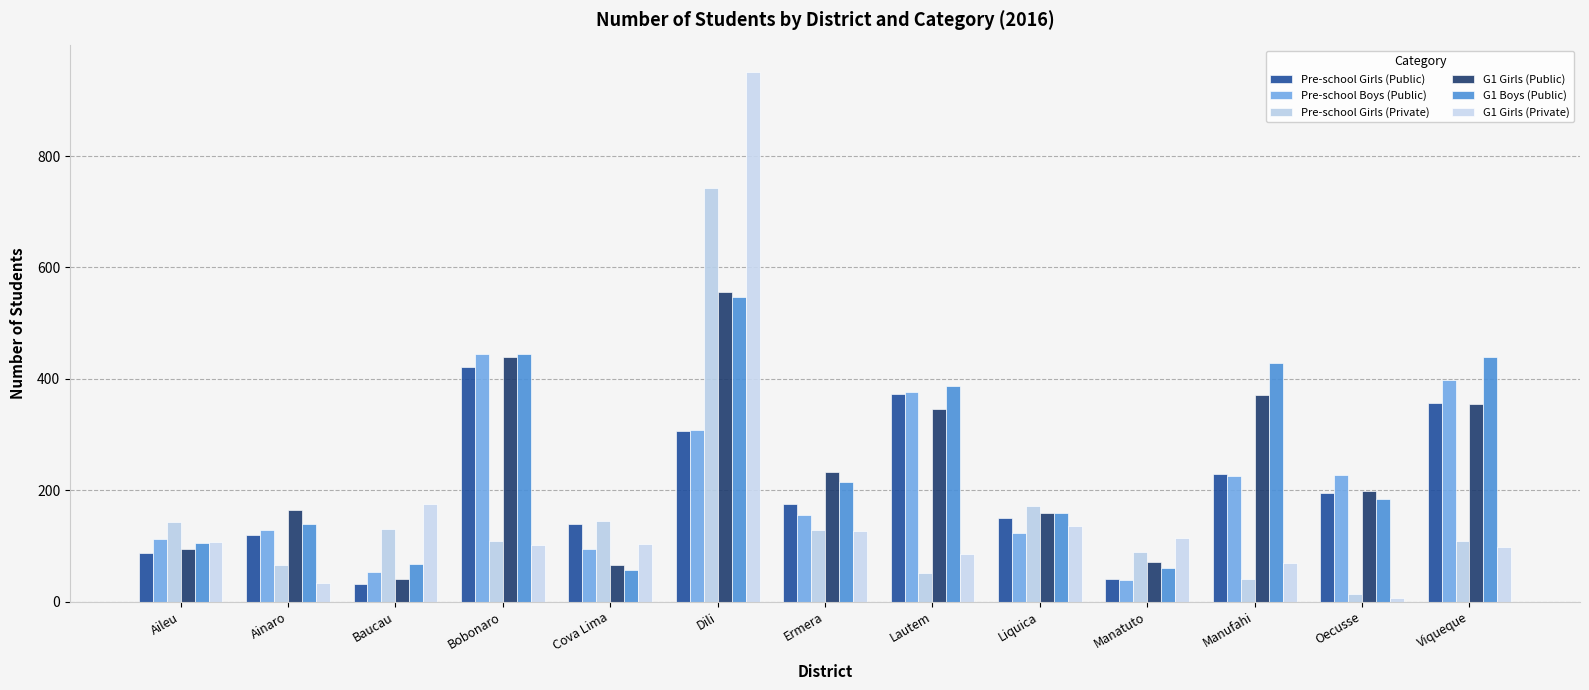

What is the difference between the Pre-school Boys (Public) values at Ermera and Dili?

153